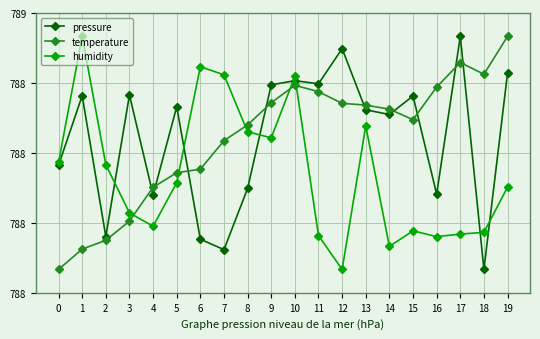

Does the chart have visible grid lines?

Yes